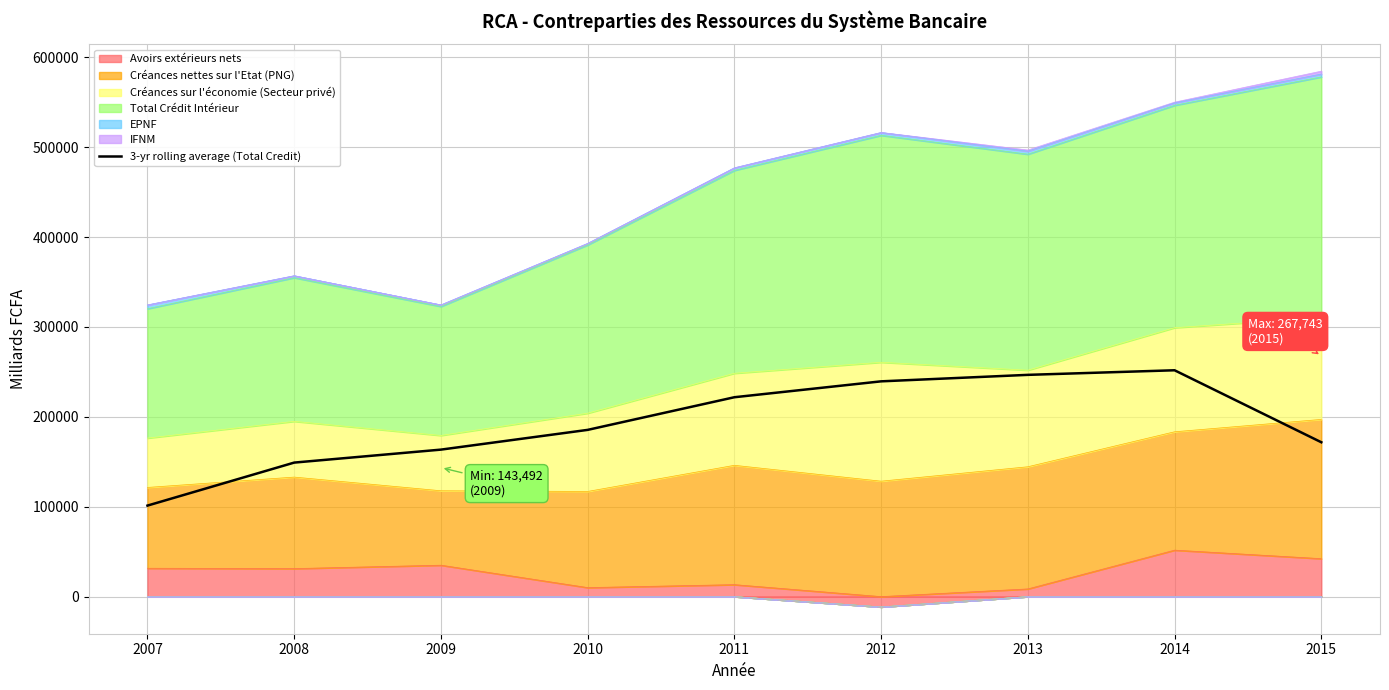

How many lines are shown in the chart?

1